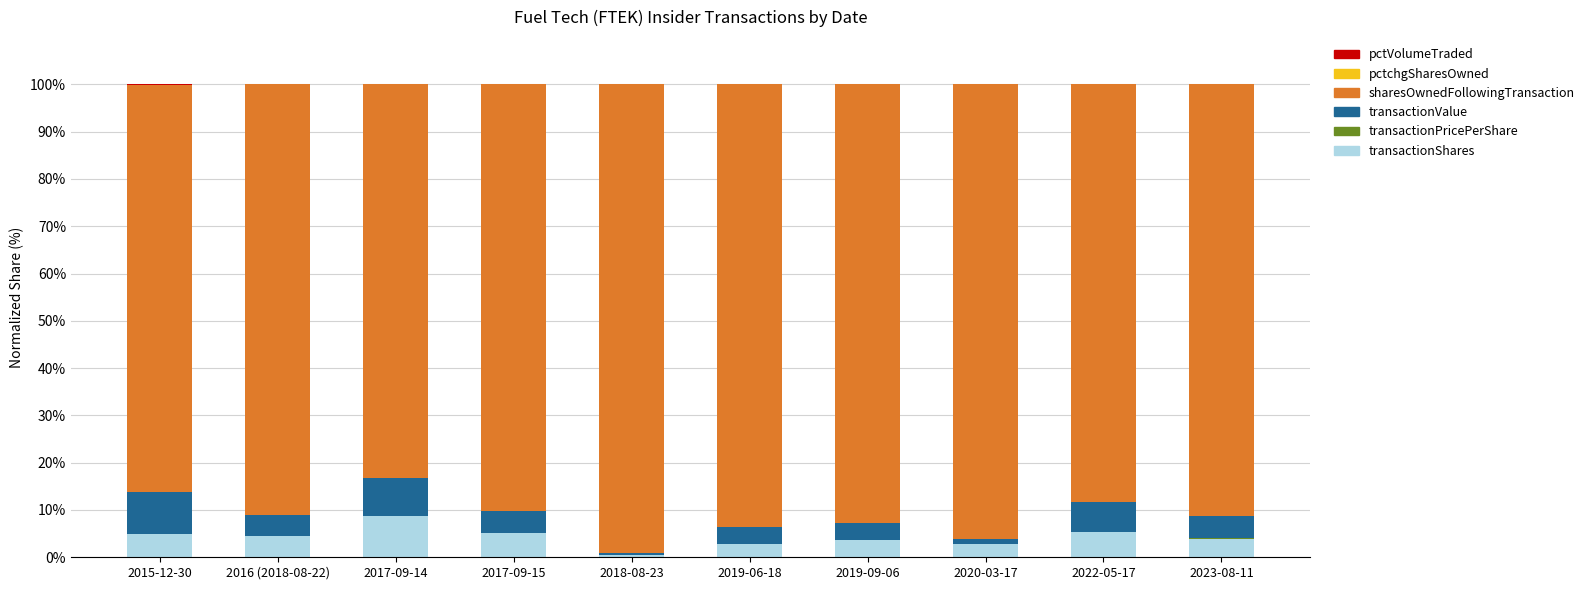

Are the bars grouped side by side (vs. stacked)?

No